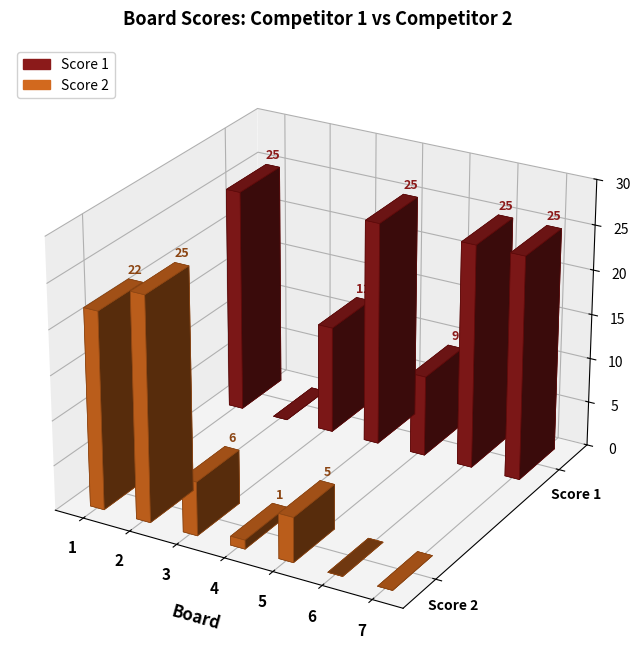

True or false: Score 2 has a value of 6 at 3.

True